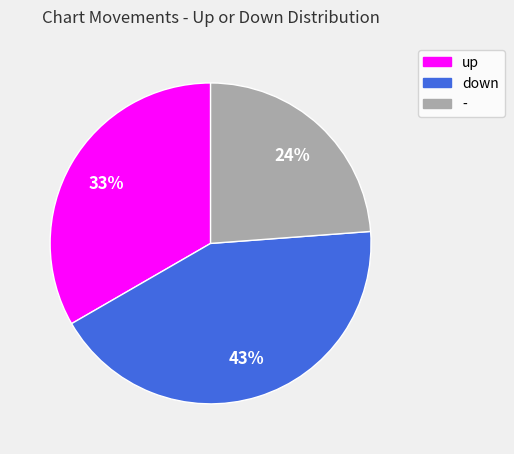

Count the number of slices in the pie.

3